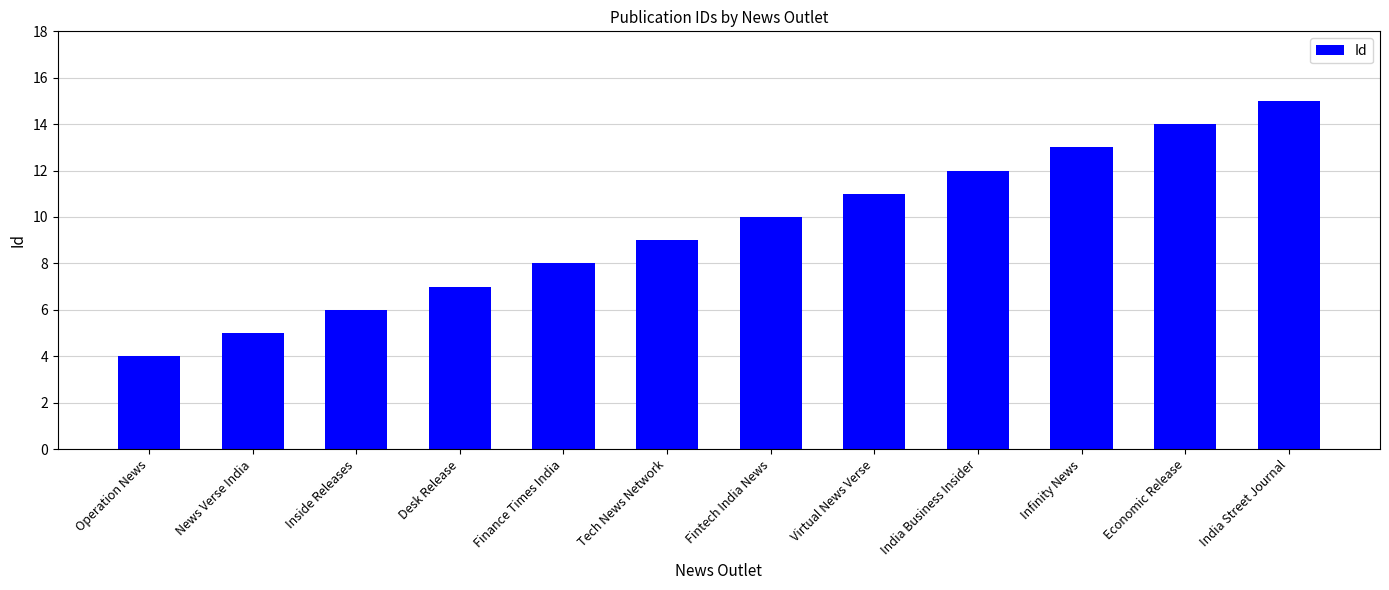

What position from the right is Finance Times India?

8